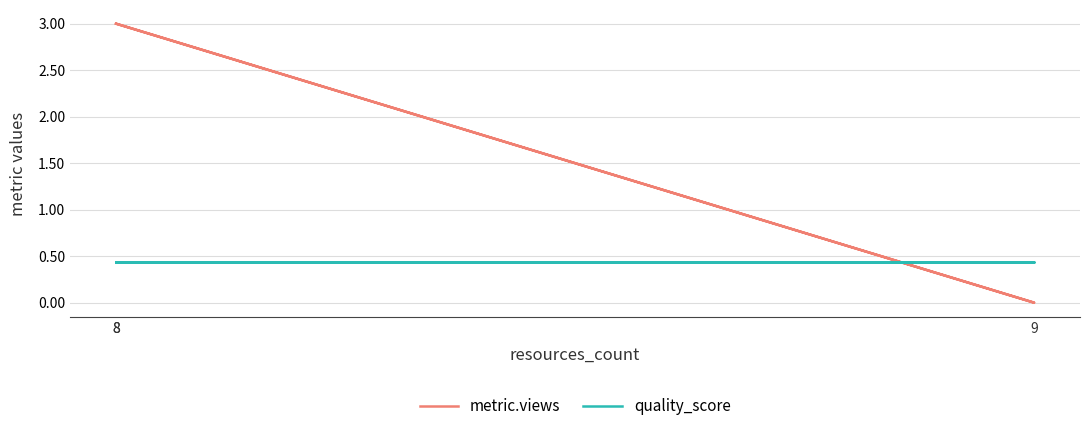

What are all the series names shown in the legend?

metric.views, quality_score